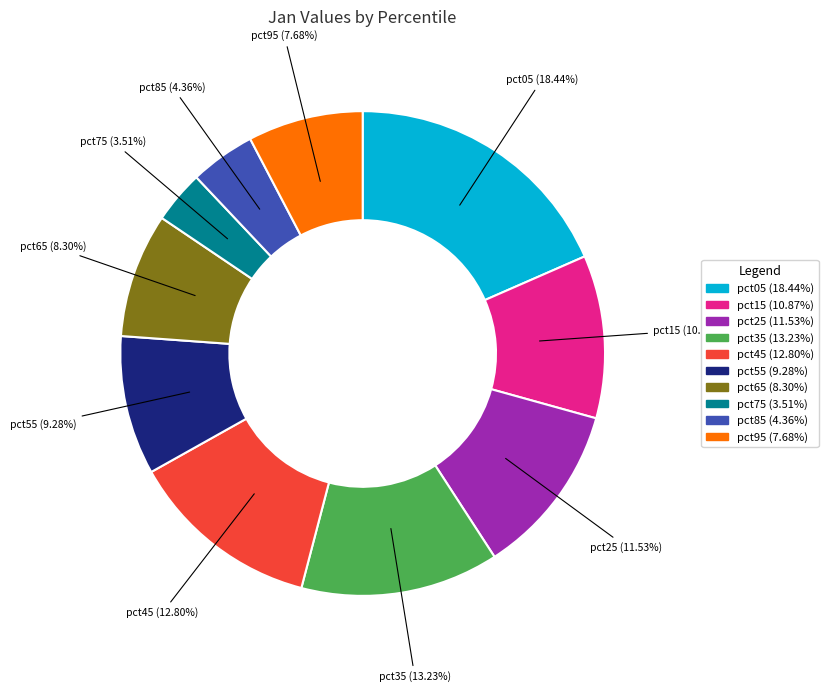

To the nearest percent, what portion does pct15 represent?

11%